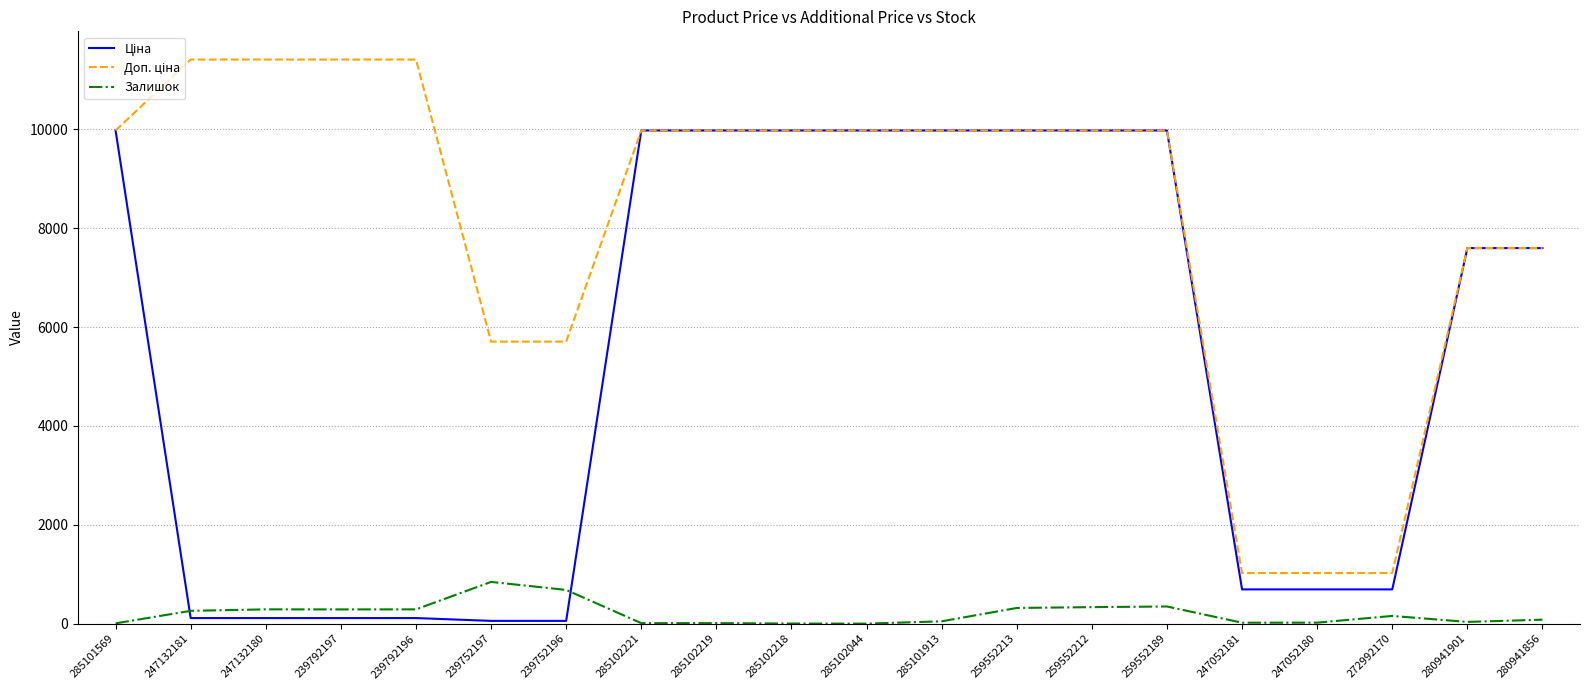

Reading right to left, list all the values displayed in this chart.

Ціна: 7596.5	7596.5	693.7	693.7	693.7	9975.0	9975.0	9975.0	9975.0	9975.0	9975.0	9975.0	9975.0	57.0	57.0	114.1	114.1	114.1	114.1	9975.0
Доп. ціна: 7596.5	7596.5	1024.6	1024.6	1024.6	9975.0	9975.0	9975.0	9975.0	9975.0	9975.0	9975.0	9975.0	5705.0	5705.0	11410.0	11410.0	11410.0	11410.0	9975.0
Залишок: 81.0	36.0	157.0	21.0	20.0	348.0	335.0	318.0	48.0	1.0	3.0	11.0	11.0	683.0	845.0	290.0	289.0	290.0	260.0	7.0